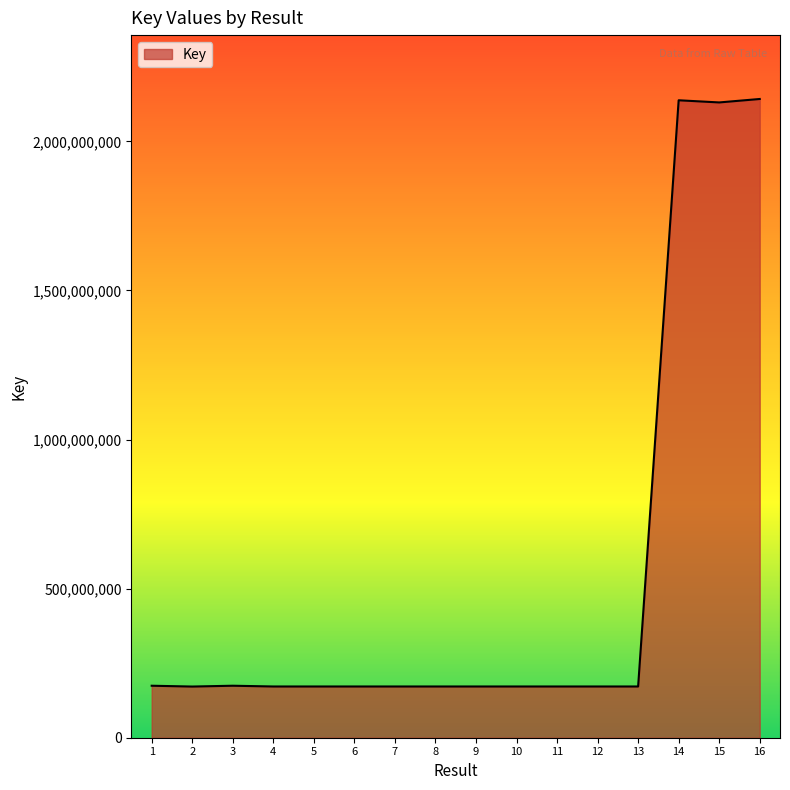

The chart shows a value of 171825100 at 4. True or false?

True